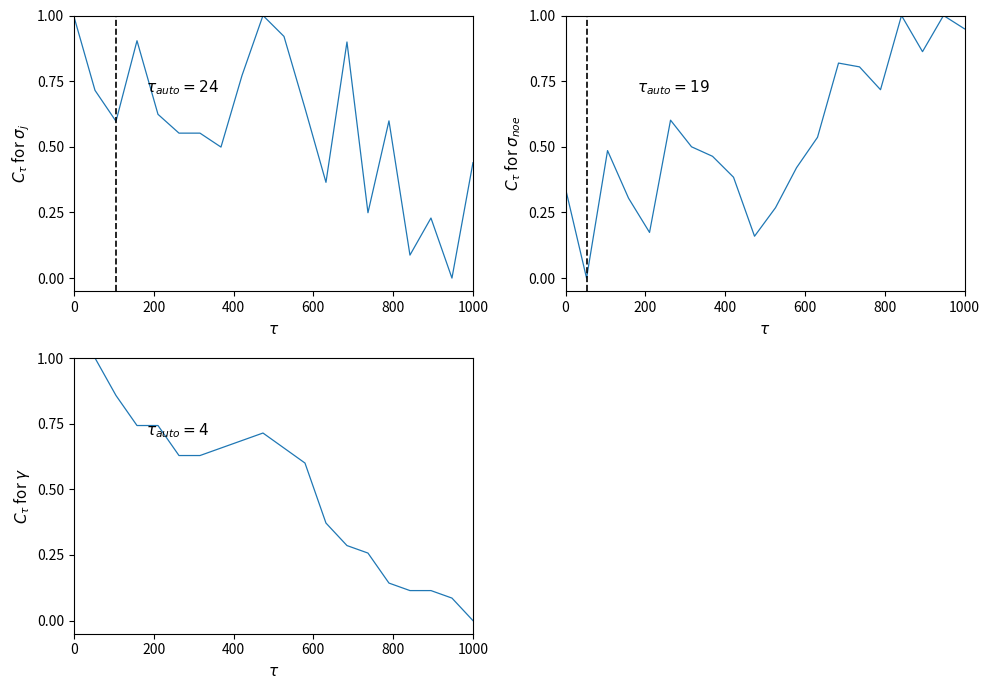

True or false: pressure and temperature intersect in this chart.

True